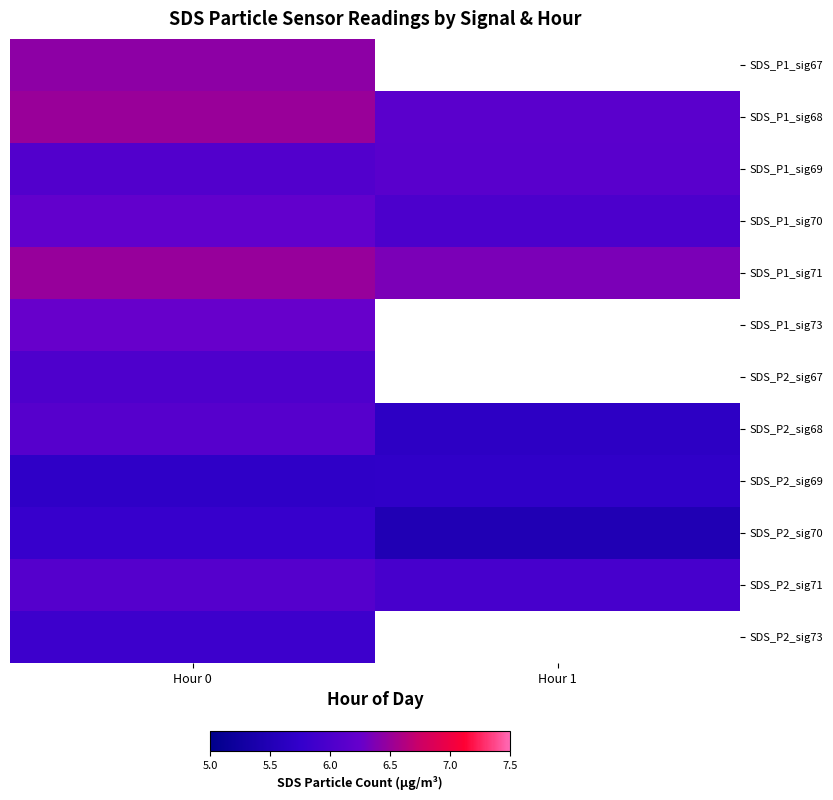

What is the lowest value of the SDS_P2_sig71 series?

6.0